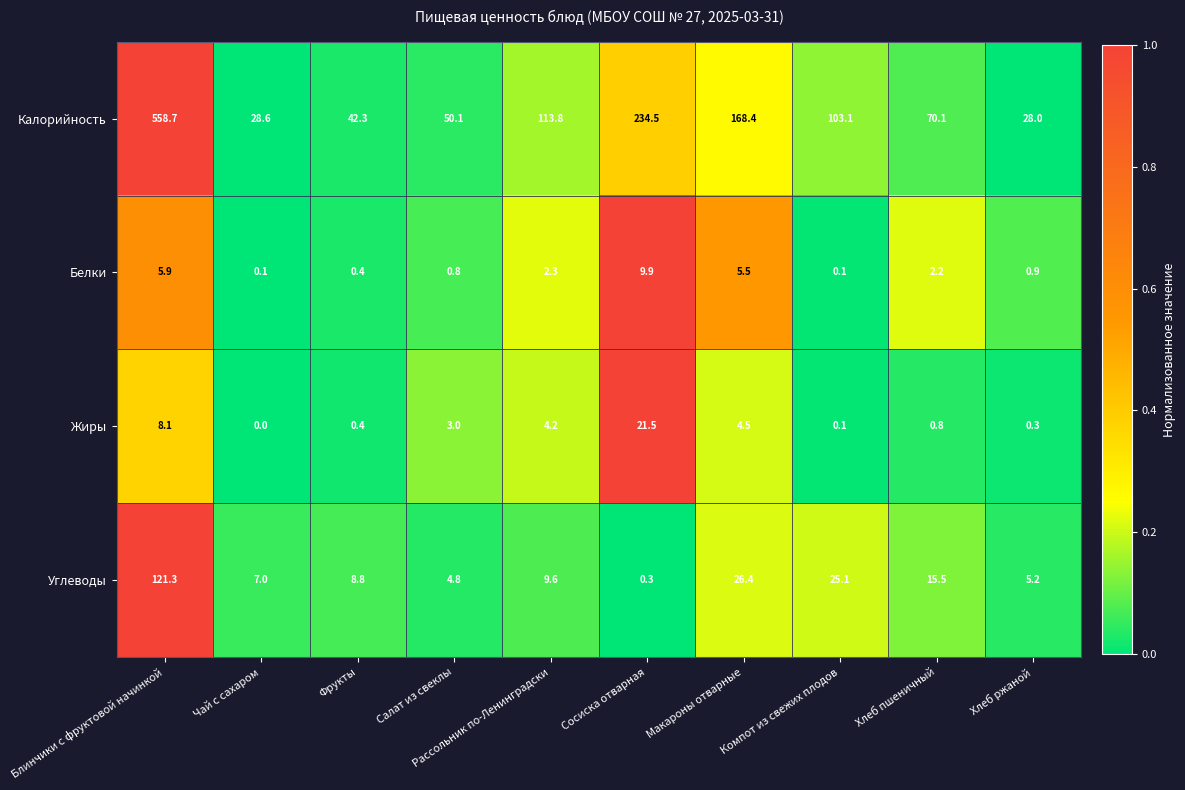

Rank the series at Макароны отварные from highest to lowest value.

Калорийность, Углеводы, Белки, Жиры